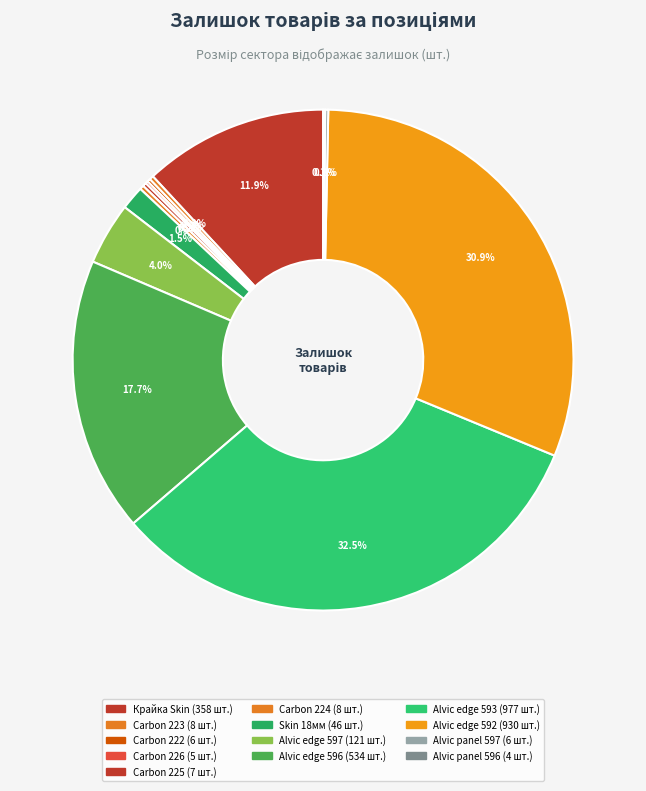

How many segments does this pie chart have?

13